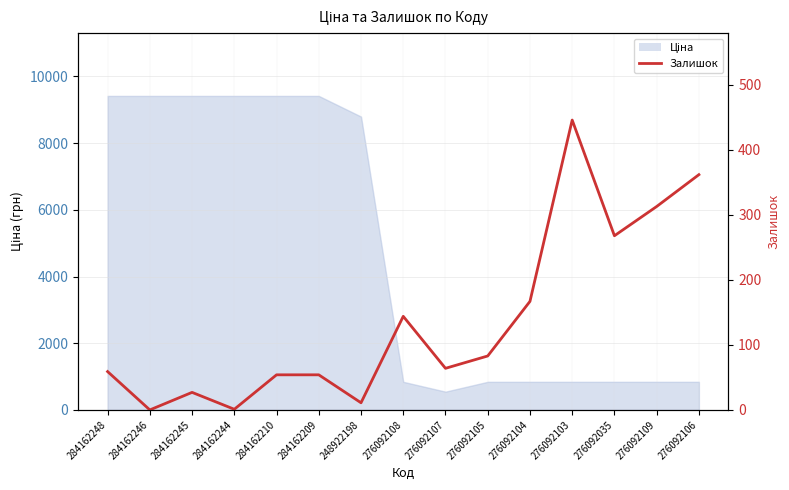

What is the greatest value displayed?

446